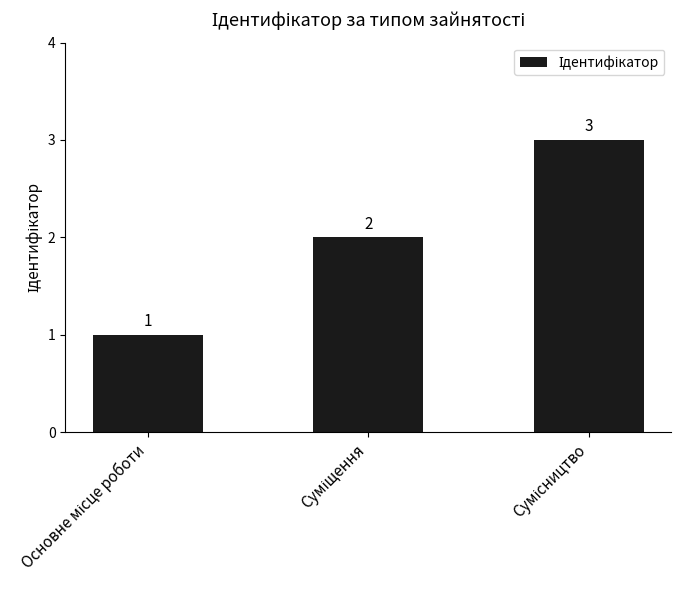

Count the values in the range 1 to 3.

3